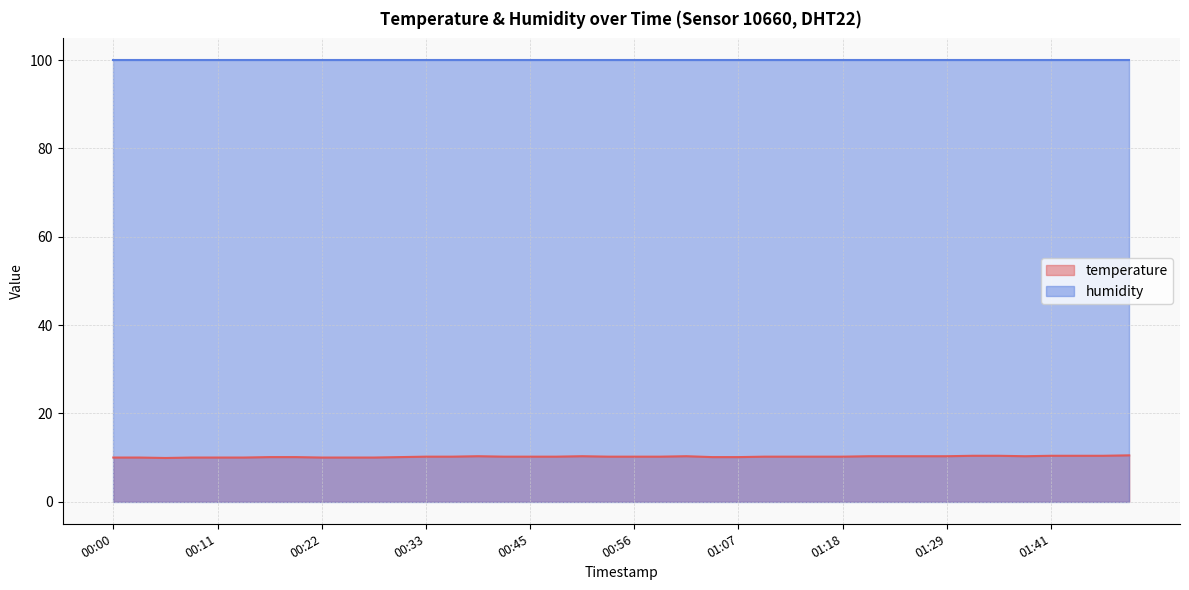

True or false: the data shows 6.0 at 01:04.

False